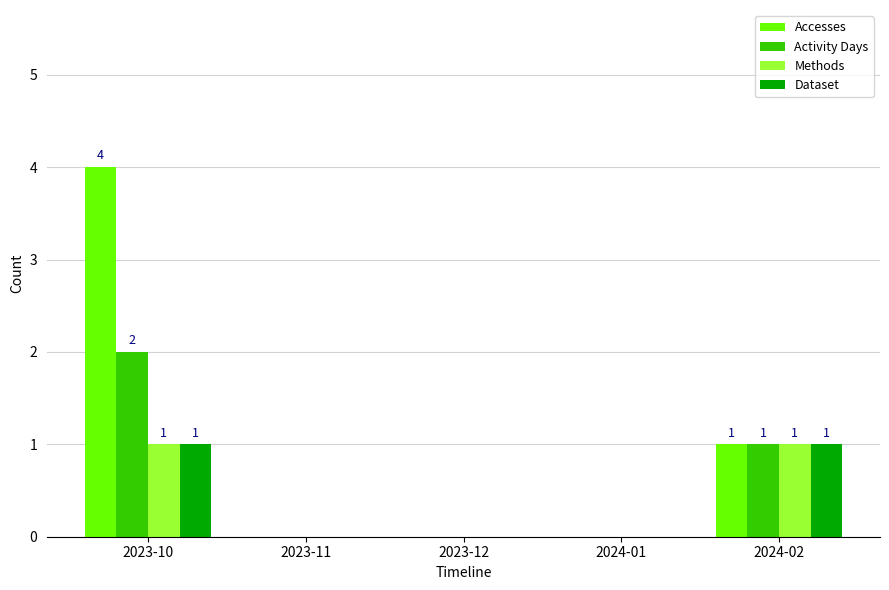

Between 2023-10 and 2024-01, which series saw the biggest shift?

Accesses